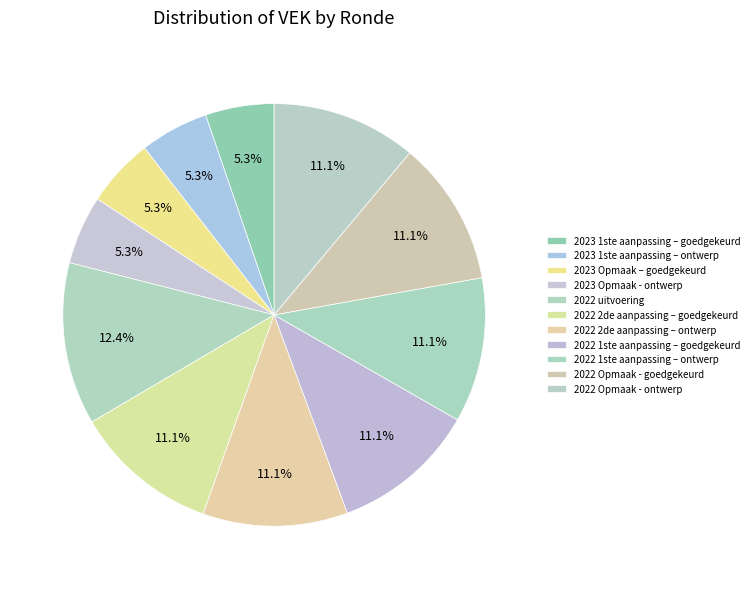

What is the change in value from 2023 Opmaak - ontwerp to 2022 2de aanpassing – ontwerp?

+2431